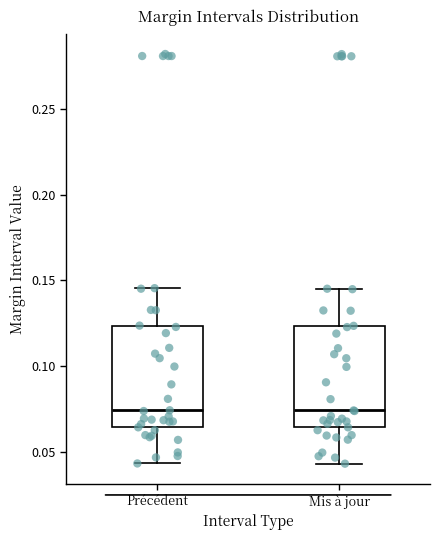

Reading left to right, transcribe this box plot: for each box, give where its median line is, the range the box spans, and where its two whiskers end, as read against the y-axis. The values are not printed on the chart, so give them approximately, as read against the axis.

Précédent: median 0.075, box 0.065 to 0.125, whiskers 0.045 to 0.145
Mis à jour: median 0.075, box 0.065 to 0.125, whiskers 0.045 to 0.145